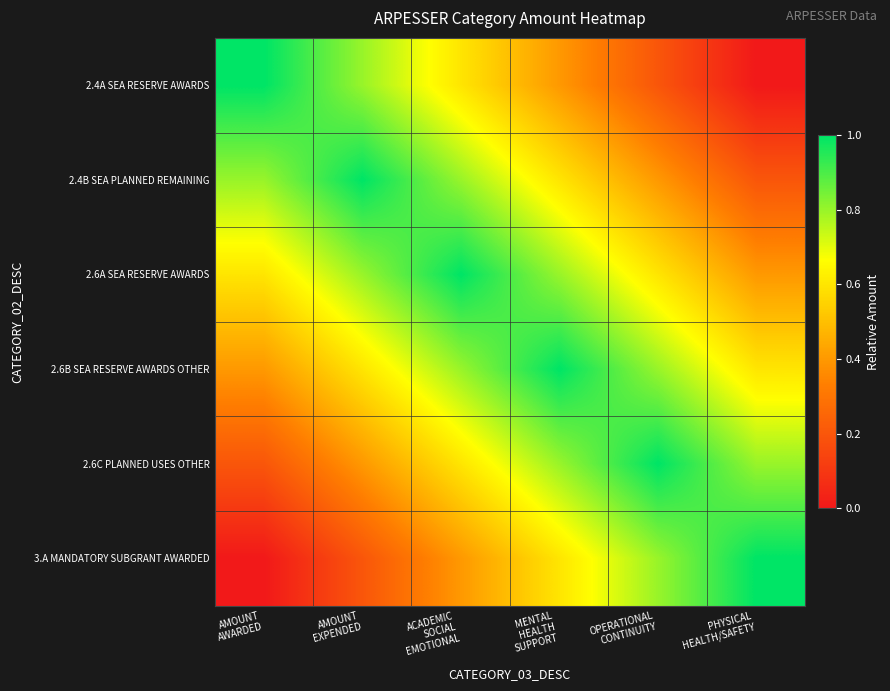

Reading left to right, transcribe all the data shown in this chart.

2.4A SEA RESERVE AWARDS: AMOUNT
AWARDED=1.0	AMOUNT
EXPENDED=0.8	ACADEMIC
SOCIAL
EMOTIONAL=0.6	MENTAL
HEALTH
SUPPORT=0.4	OPERATIONAL
CONTINUITY=0.2	PHYSICAL
HEALTH/SAFETY=0.0
2.4B SEA PLANNED REMAINING: AMOUNT
AWARDED=0.8	AMOUNT
EXPENDED=1.0	ACADEMIC
SOCIAL
EMOTIONAL=0.8	MENTAL
HEALTH
SUPPORT=0.6	OPERATIONAL
CONTINUITY=0.4	PHYSICAL
HEALTH/SAFETY=0.2
2.6A SEA RESERVE AWARDS: AMOUNT
AWARDED=0.6	AMOUNT
EXPENDED=0.8	ACADEMIC
SOCIAL
EMOTIONAL=1.0	MENTAL
HEALTH
SUPPORT=0.8	OPERATIONAL
CONTINUITY=0.6	PHYSICAL
HEALTH/SAFETY=0.4
2.6B SEA RESERVE AWARDS OTHER: AMOUNT
AWARDED=0.4	AMOUNT
EXPENDED=0.6	ACADEMIC
SOCIAL
EMOTIONAL=0.8	MENTAL
HEALTH
SUPPORT=1.0	OPERATIONAL
CONTINUITY=0.8	PHYSICAL
HEALTH/SAFETY=0.6
2.6C PLANNED USES OTHER: AMOUNT
AWARDED=0.2	AMOUNT
EXPENDED=0.4	ACADEMIC
SOCIAL
EMOTIONAL=0.6	MENTAL
HEALTH
SUPPORT=0.8	OPERATIONAL
CONTINUITY=1.0	PHYSICAL
HEALTH/SAFETY=0.8
3.A MANDATORY SUBGRANT AWARDED: AMOUNT
AWARDED=0.0	AMOUNT
EXPENDED=0.2	ACADEMIC
SOCIAL
EMOTIONAL=0.4	MENTAL
HEALTH
SUPPORT=0.6	OPERATIONAL
CONTINUITY=0.8	PHYSICAL
HEALTH/SAFETY=1.0